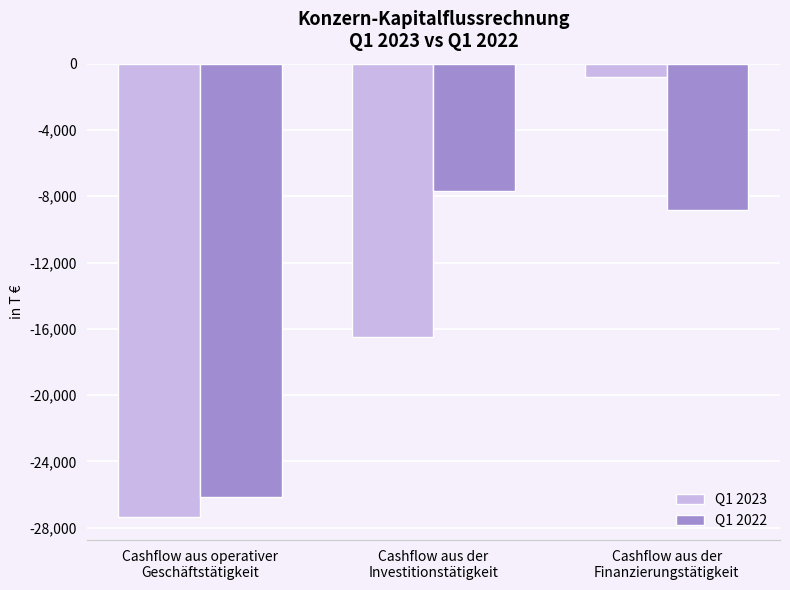

What is the average value of the Q1 2022 series?

-14222